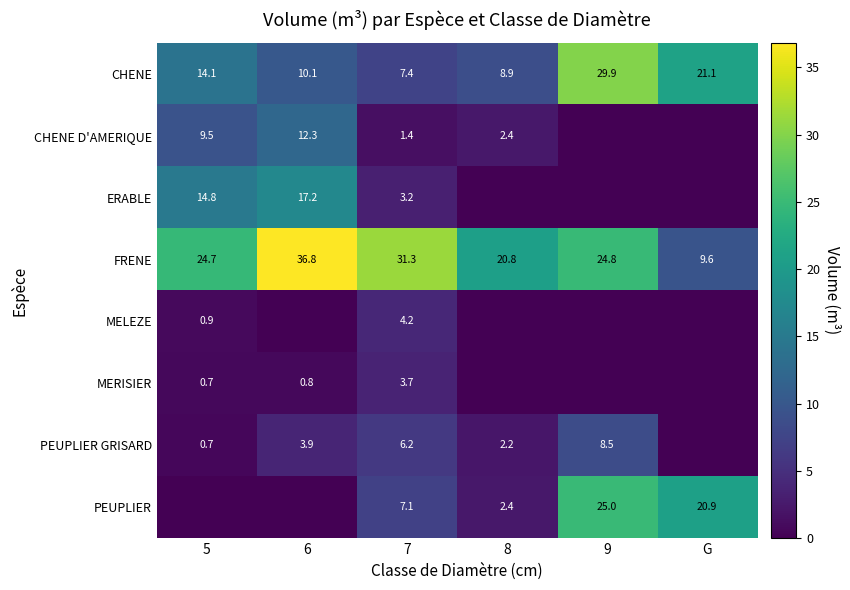

What is the difference between the maximum and minimum values in the CHENE series?

22.5